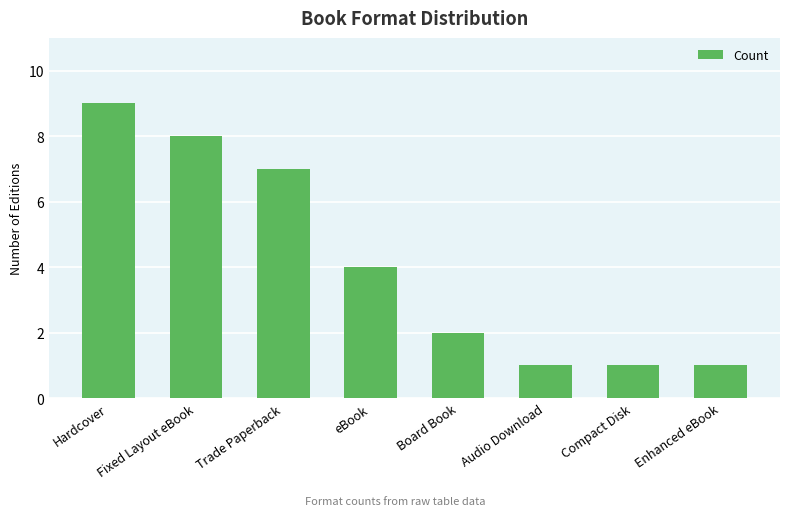

What is the maximum value shown in the chart?

9